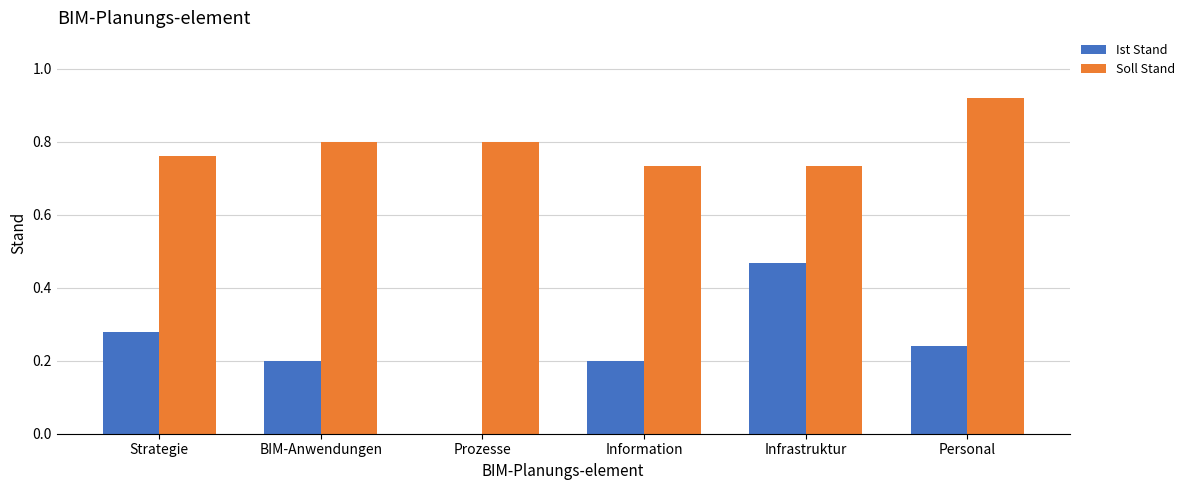

Between Strategie and Infrastruktur, which series saw the biggest shift?

Ist Stand